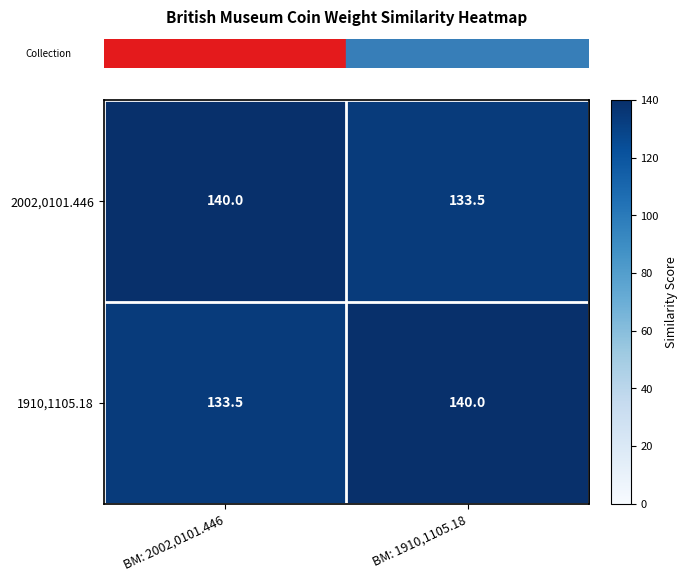

What is the smallest value displayed?

133.5